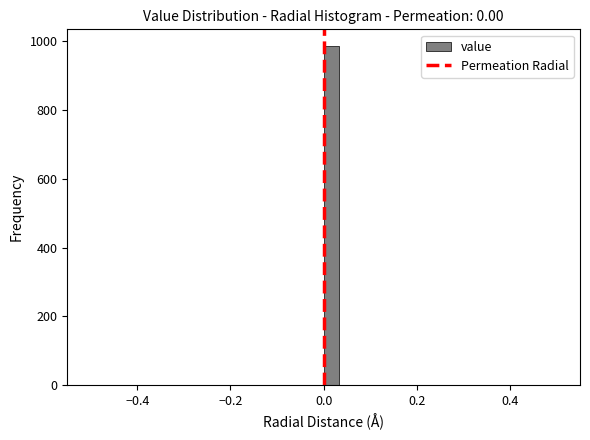

Read against the x-axis, roughly where is the centre of the tallest bar?

0.02